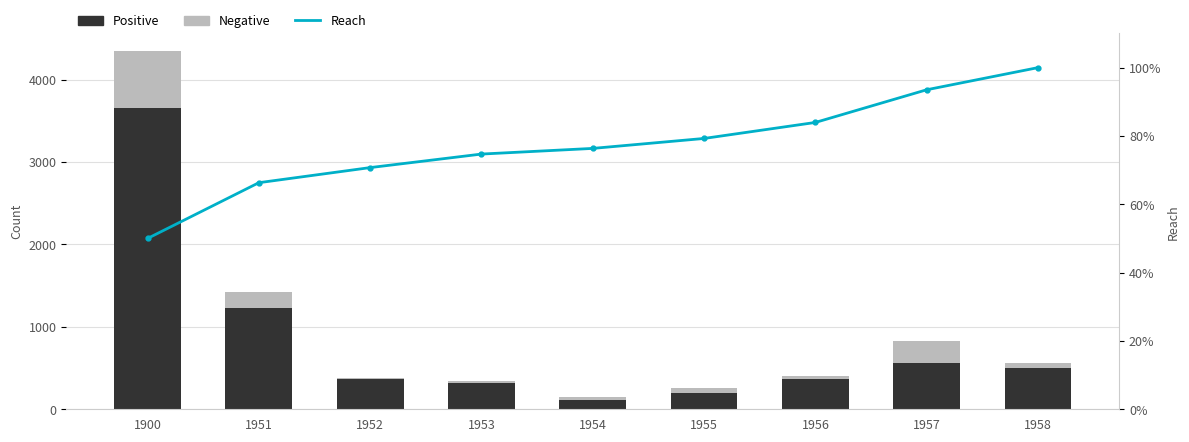

At which label does Reach first exceed 76?

1954